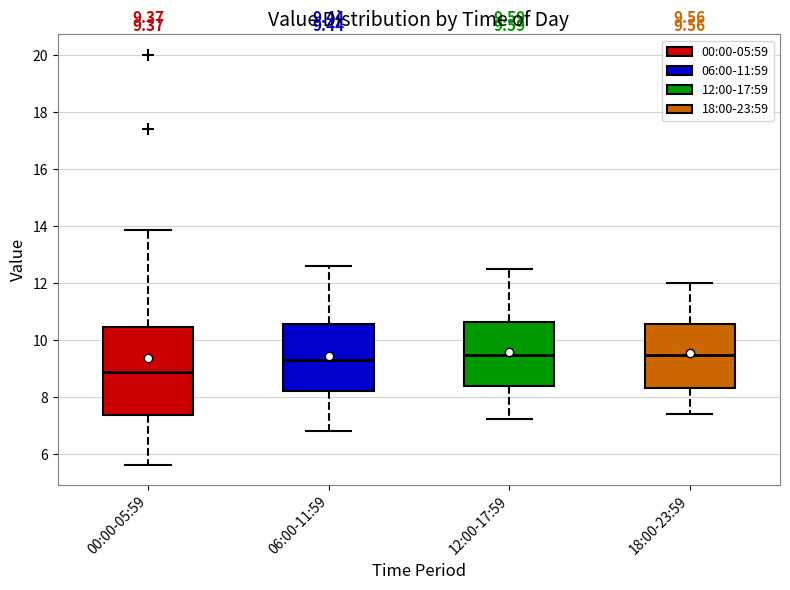

Which box is the tallest, from its lower edge to its upper edge?

00:00-05:59